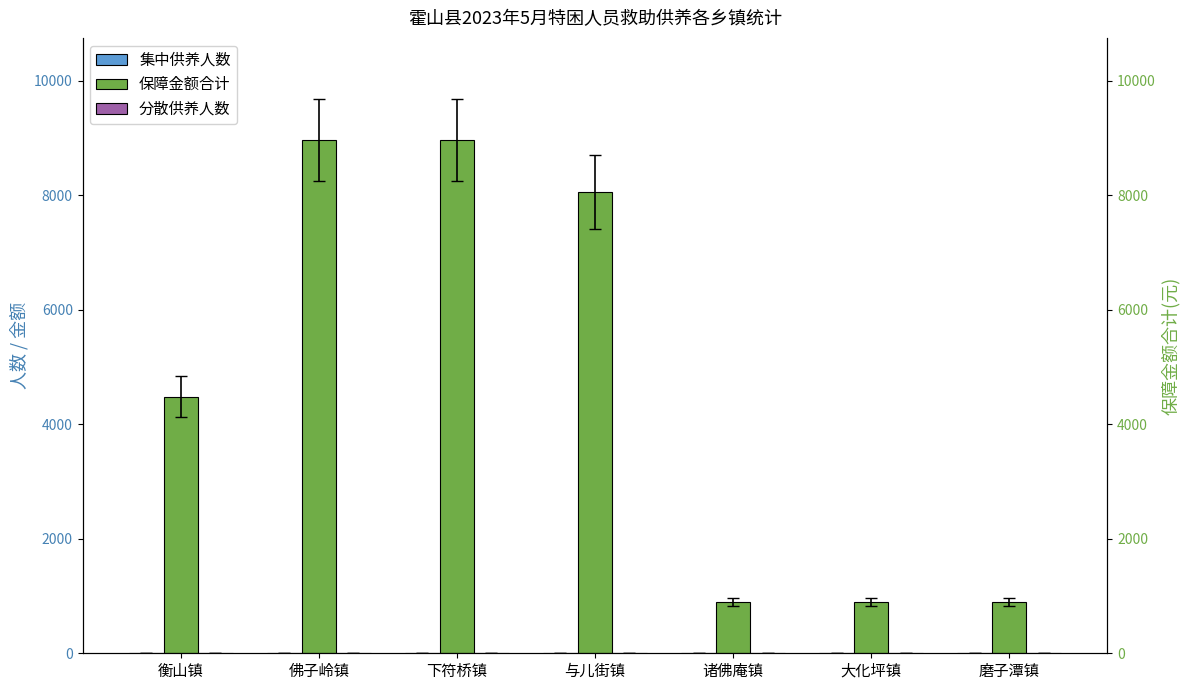

At which label is 集中供养人数 closest to 2?

下符桥镇